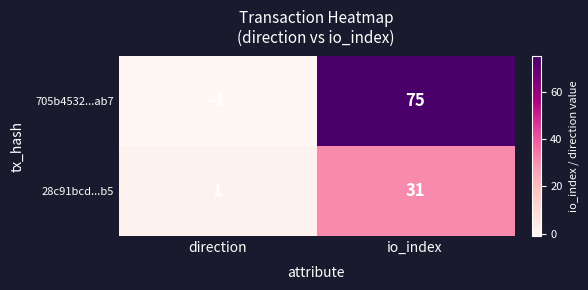

List the labels in order of 28c91bcd...b5 value, smallest first.

direction, io_index